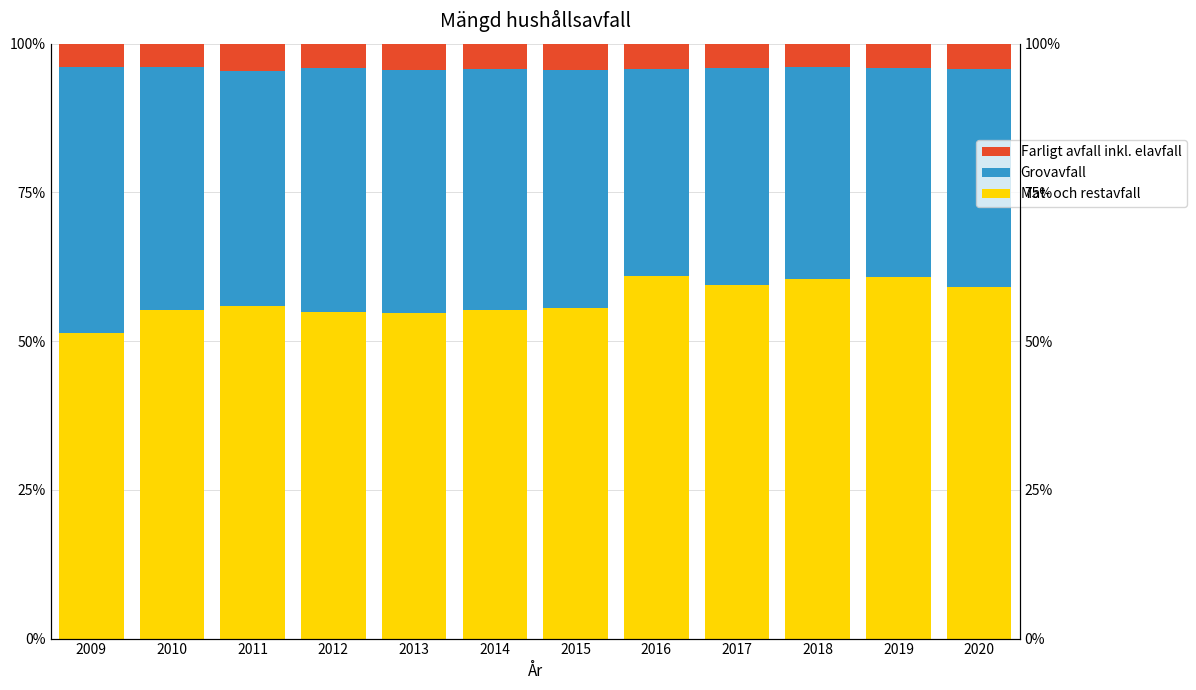

What is the greatest value displayed?

60.9